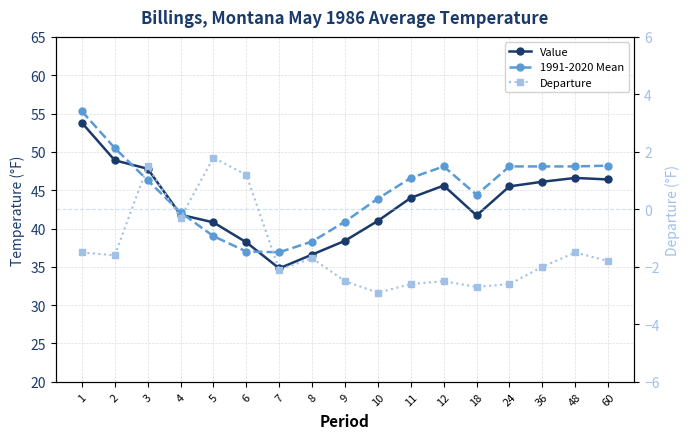

What is the value of the 1991-2020 Mean point at the 3rd from the left?

46.3